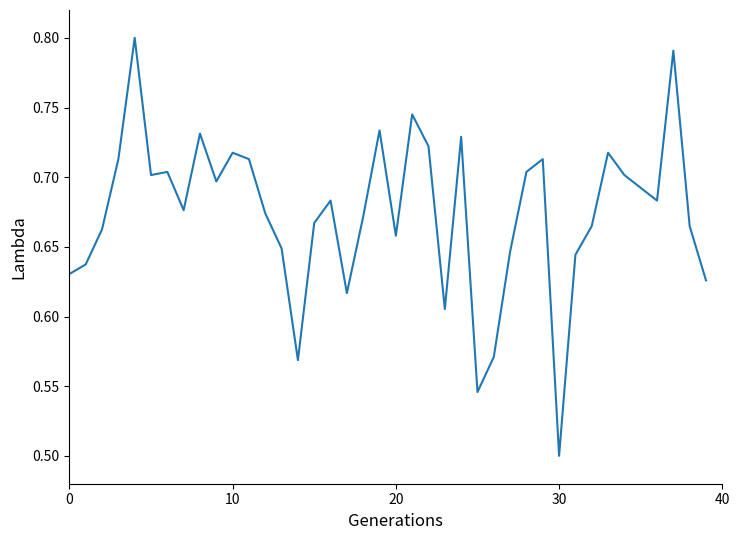

What is the difference between the maximum and minimum values?

0.3